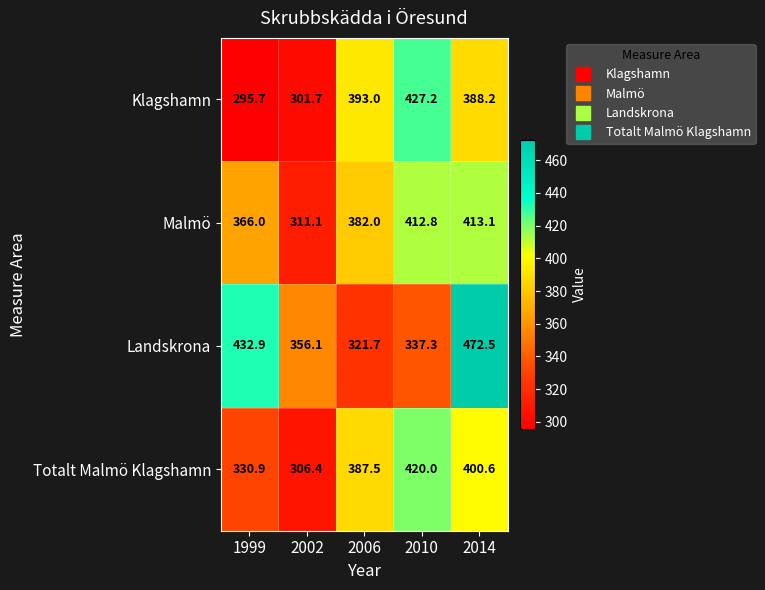

Where does the Klagshamn series first go above 388?

2006